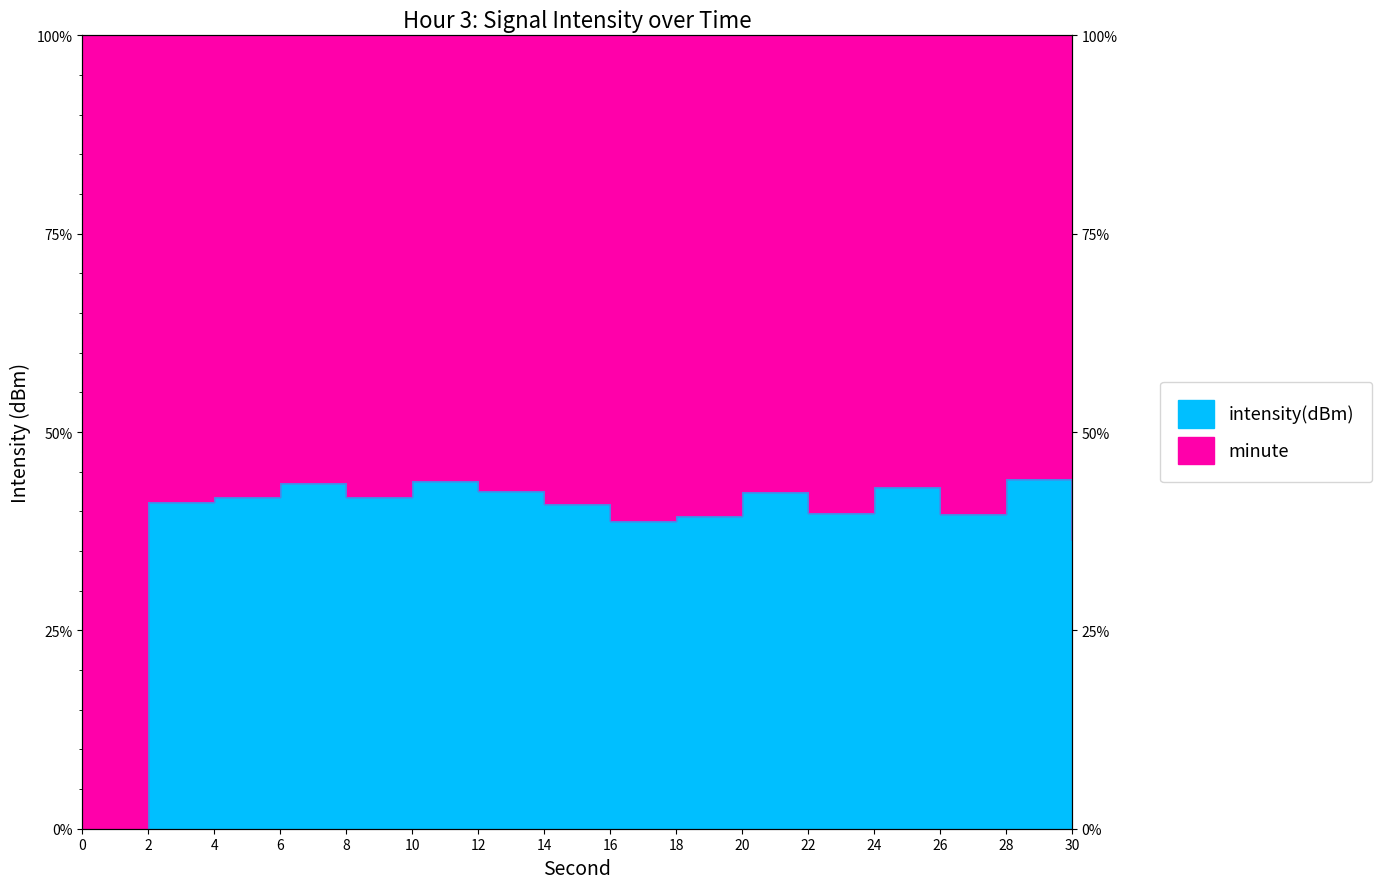

List the labels in order of value, largest first.

28, 10, 6, 24, 12, 20, 4, 8, 2, 14, 22, 26, 18, 16, 30, 0